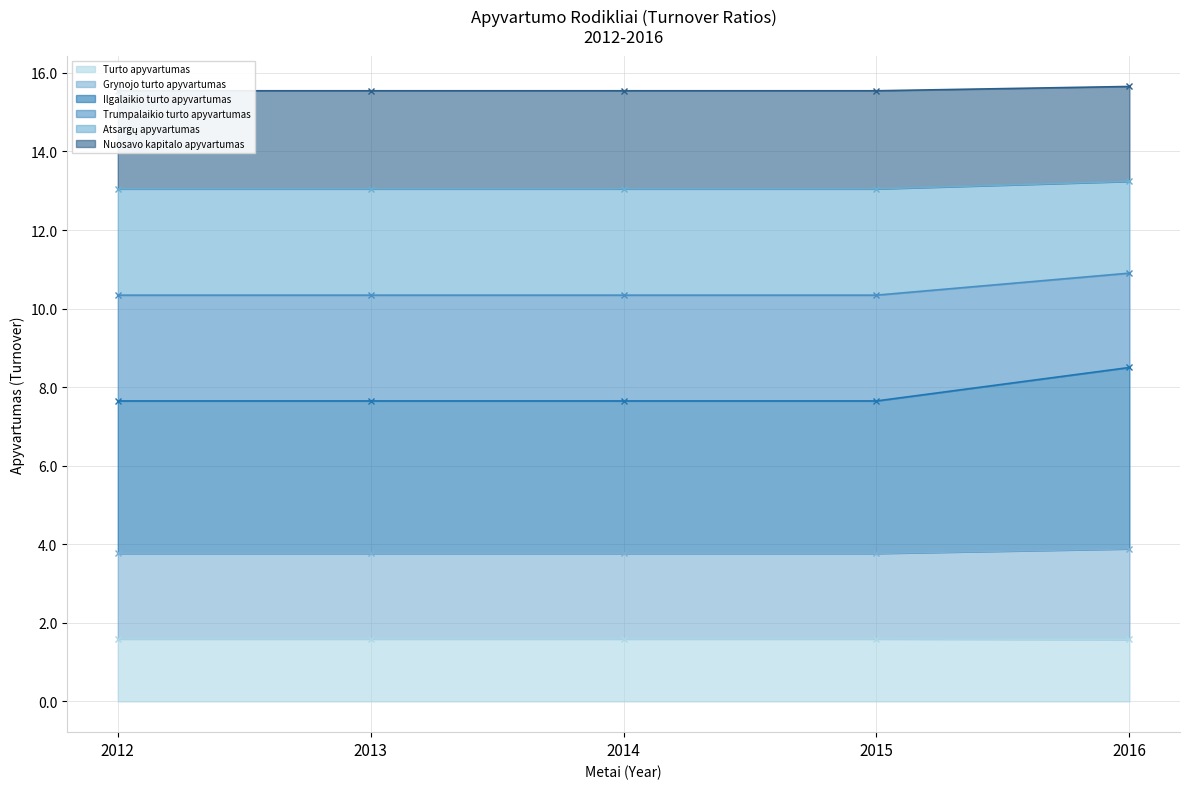

True or false: Grynojo turto apyvartumas has more than 1 points higher than both neighbors.

False